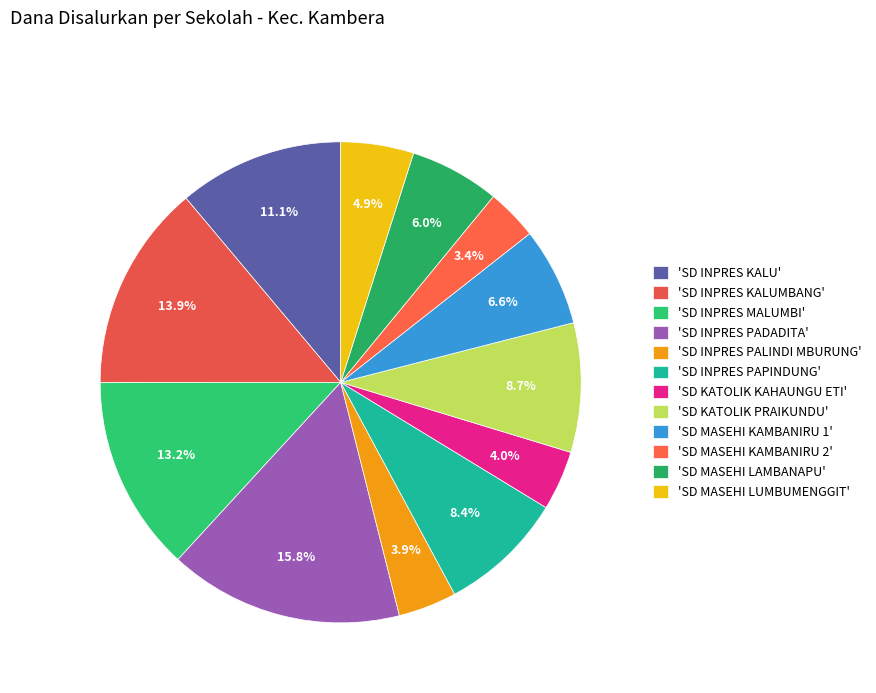

Which slice is the largest?

'SD INPRES PADADITA'